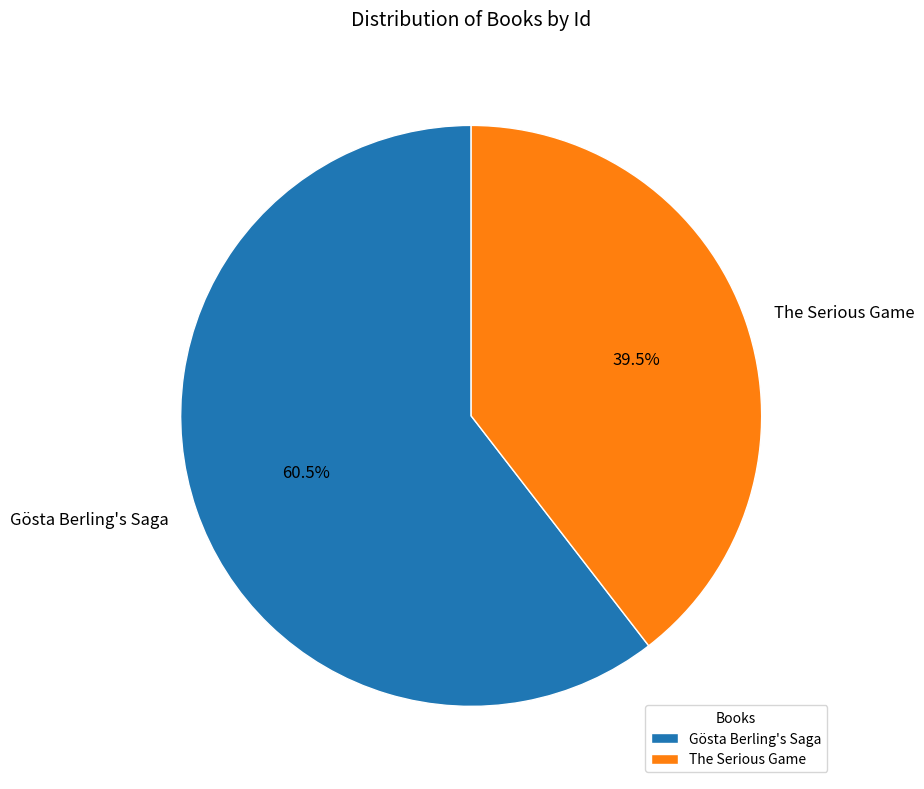

Which category has the smallest portion of the pie?

The Serious Game